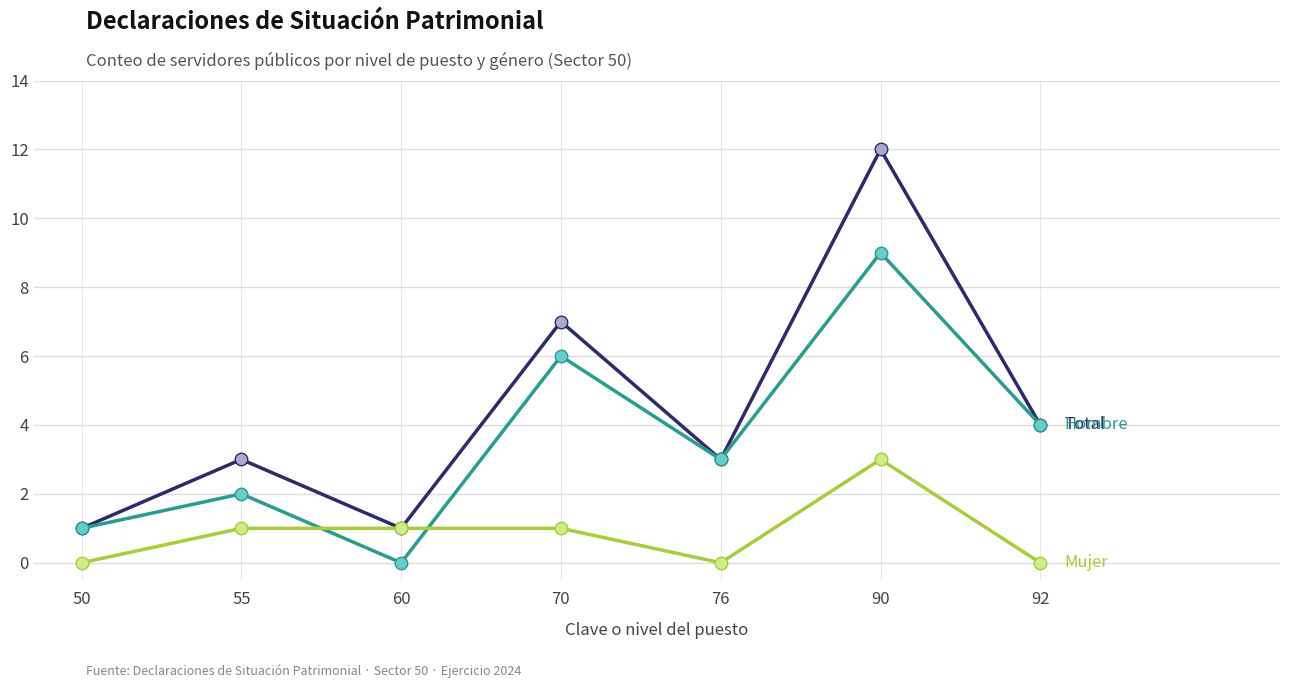

Reading right to left, transcribe all the data shown in this chart.

Total: 92=4	90=12	76=3	70=7	60=1	55=3	50=1
Hombre: 92=4	90=9	76=3	70=6	60=0	55=2	50=1
Mujer: 92=0	90=3	76=0	70=1	60=1	55=1	50=0